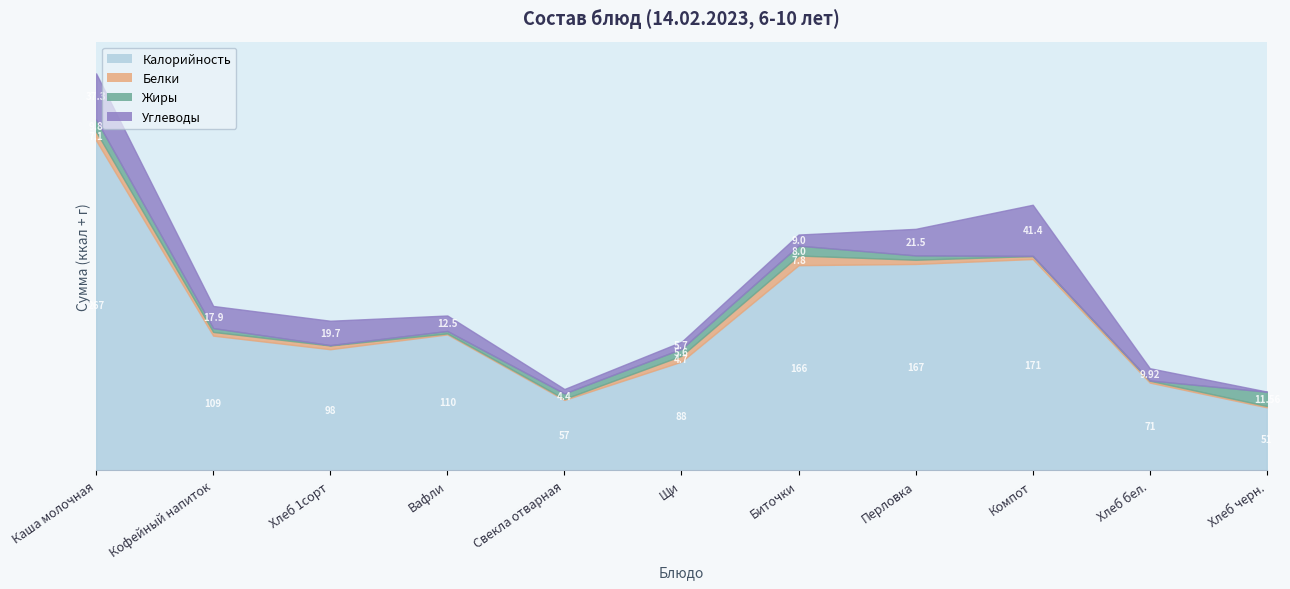

What position from the right is Компот?

3